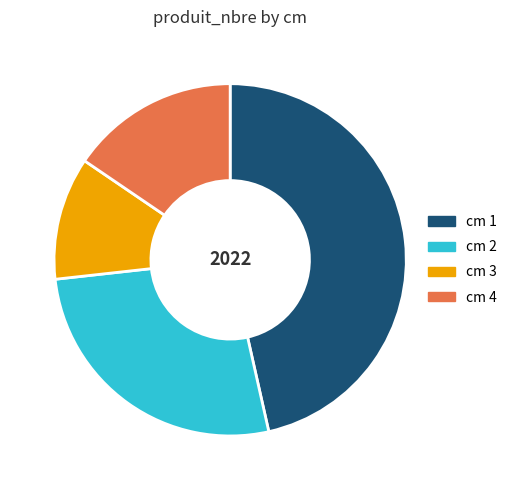

Which slice is the largest?

cm 1